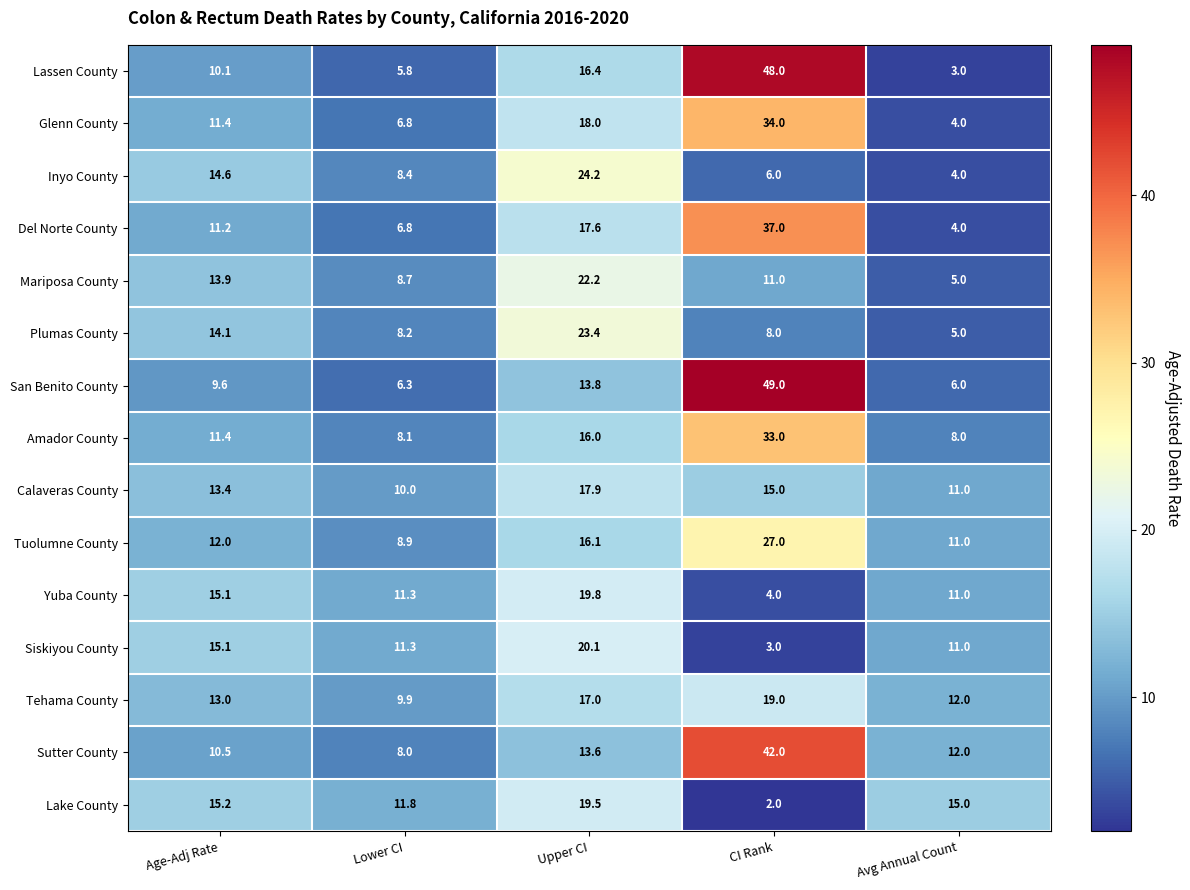

What is the difference between the second highest and minimum values in the Calaveras County series?

5.0